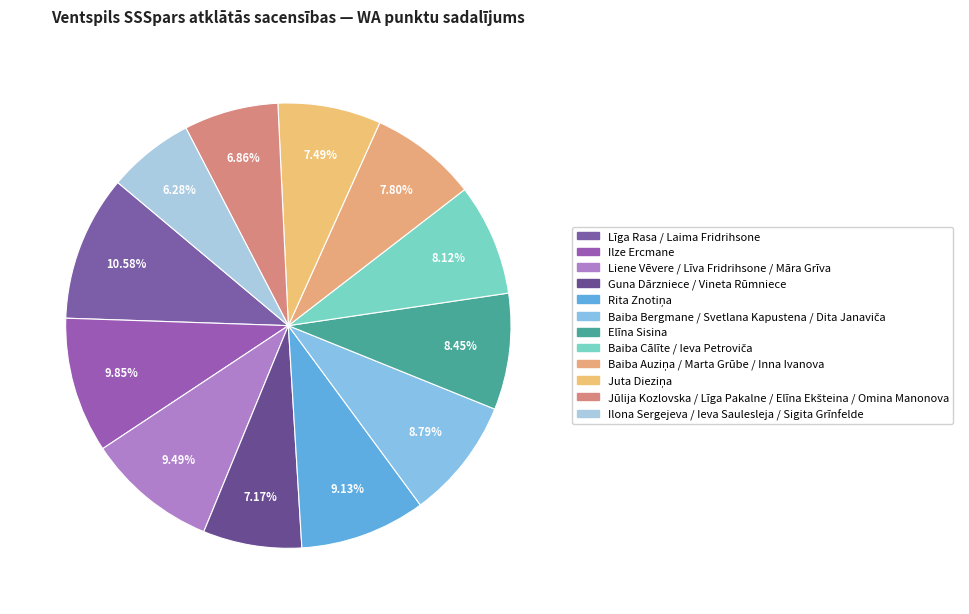

Count the number of slices in the pie.

12